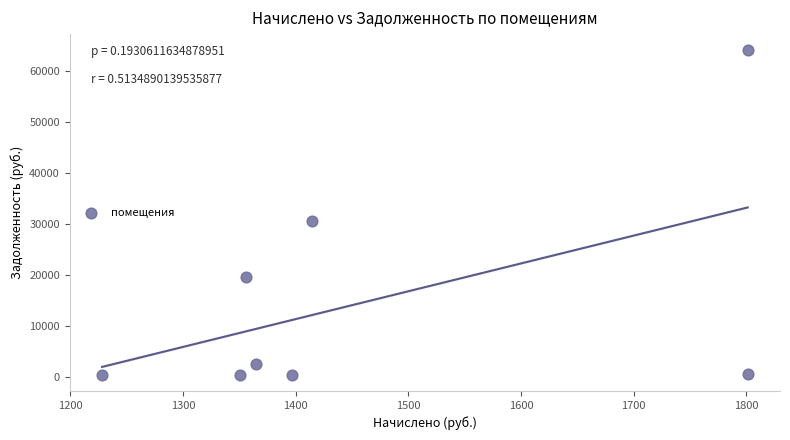

What Y value in the scatter plot is closest to 32243?

30536.2